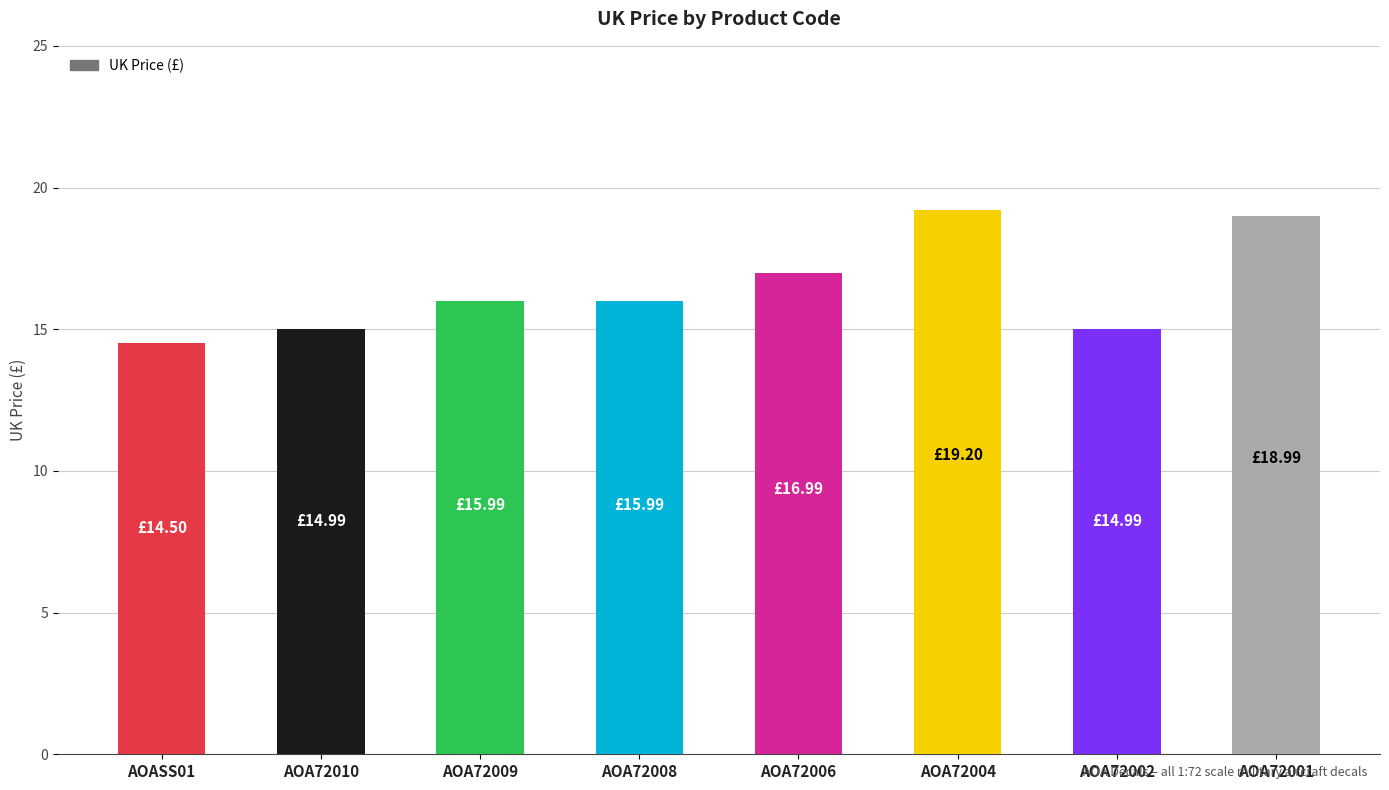

Reading left to right, extract all data points from this chart.

AOASS01=14.5	AOA72010=15.0	AOA72009=16.0	AOA72008=16.0	AOA72006=17.0	AOA72004=19.2	AOA72002=15.0	AOA72001=19.0